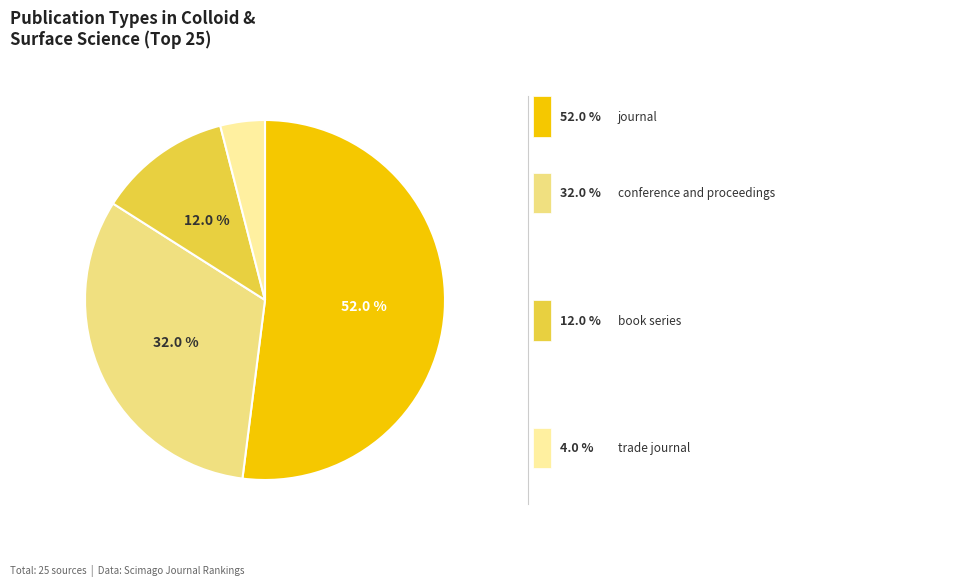

Count the number of slices in the pie.

4